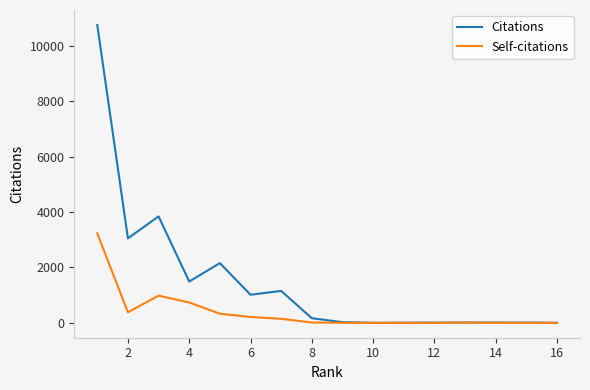

What are all the series names shown in the legend?

Citations, Self-citations